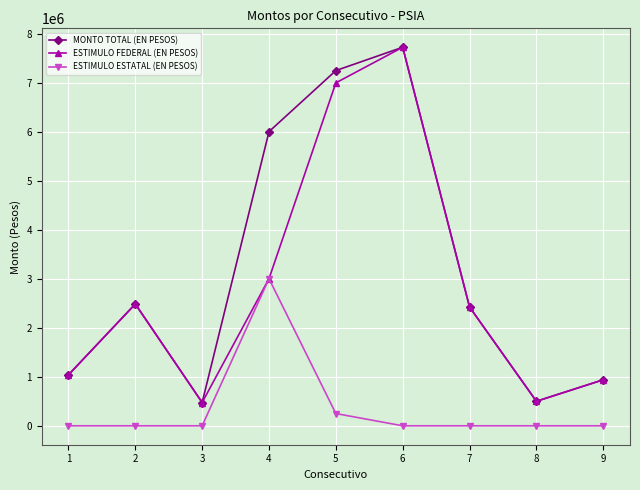

In MONTO TOTAL (EN PESOS), how many points are lower than both neighbors (excluding endpoints)?

2